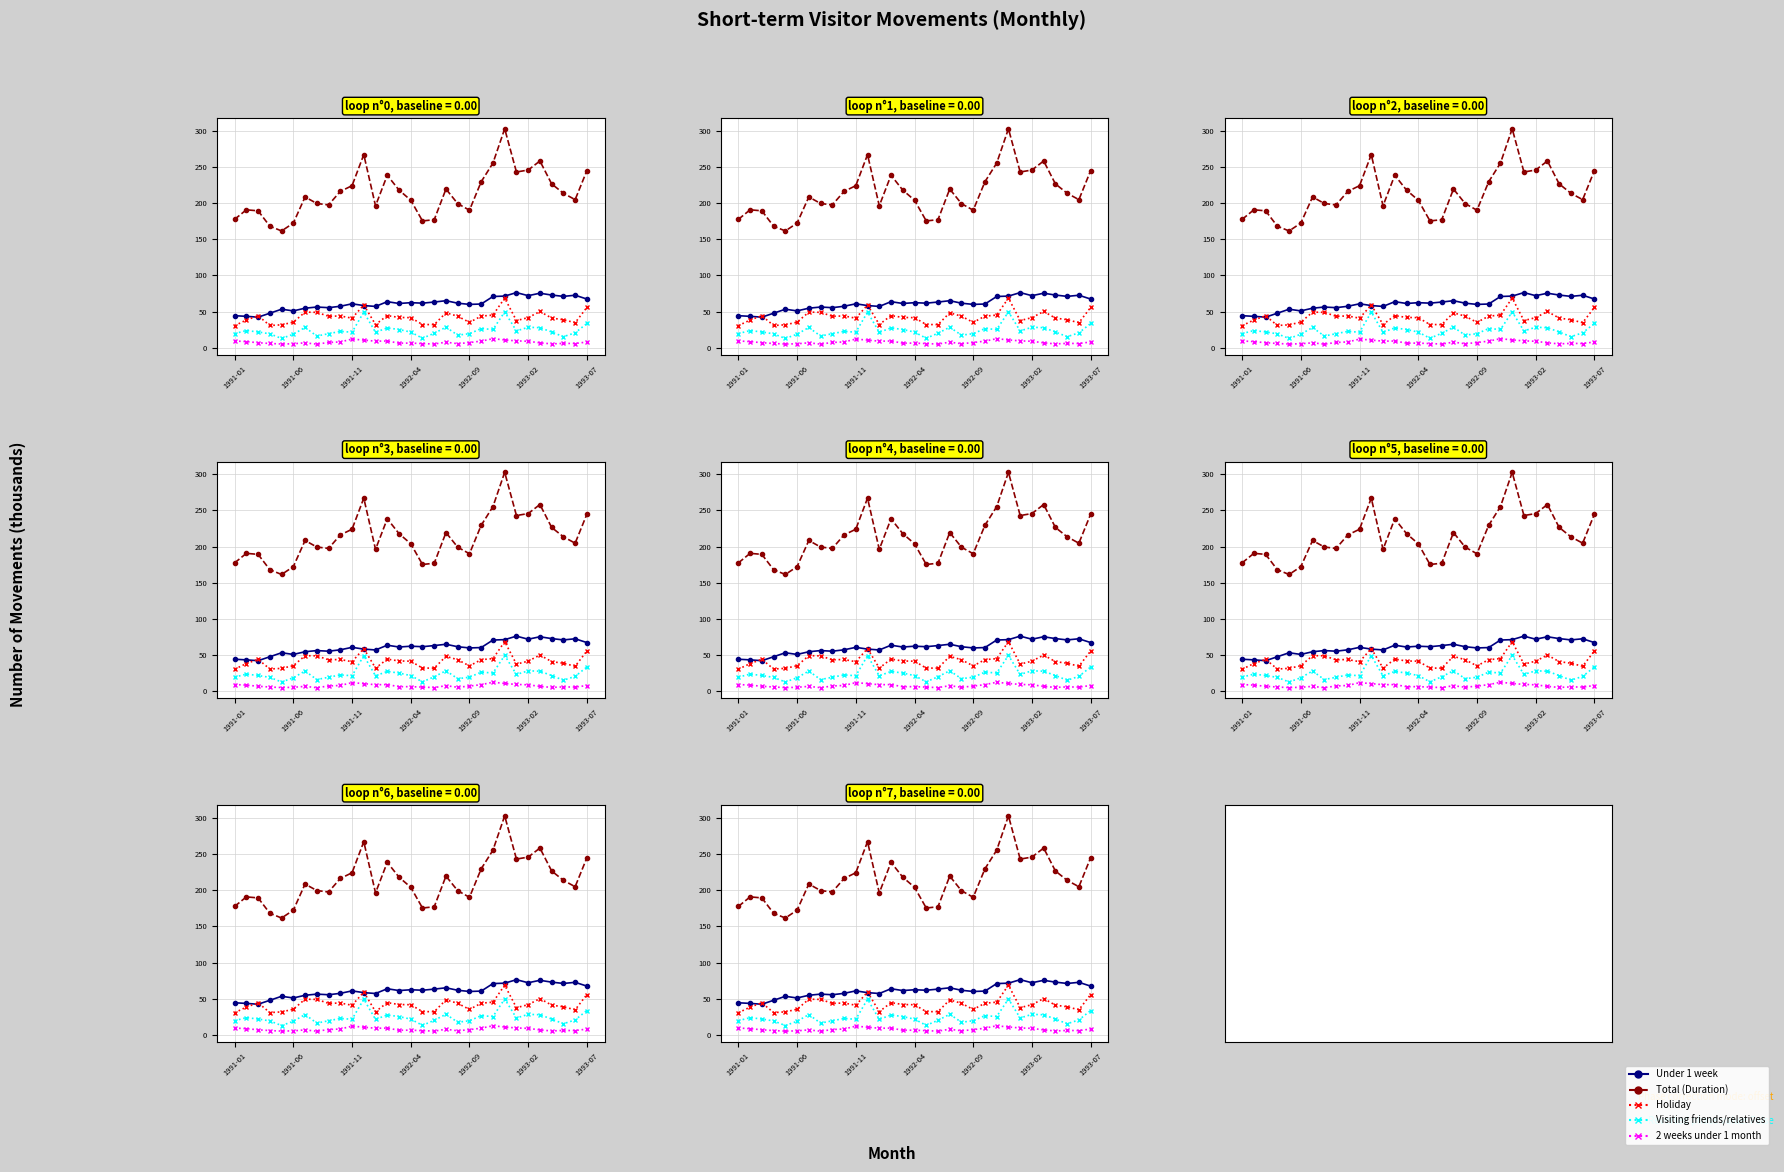

List the series in order of their peak value, lowest first.

2 weeks under 1 month, Visiting friends/relatives, Holiday, Under 1 week, Total (Duration)